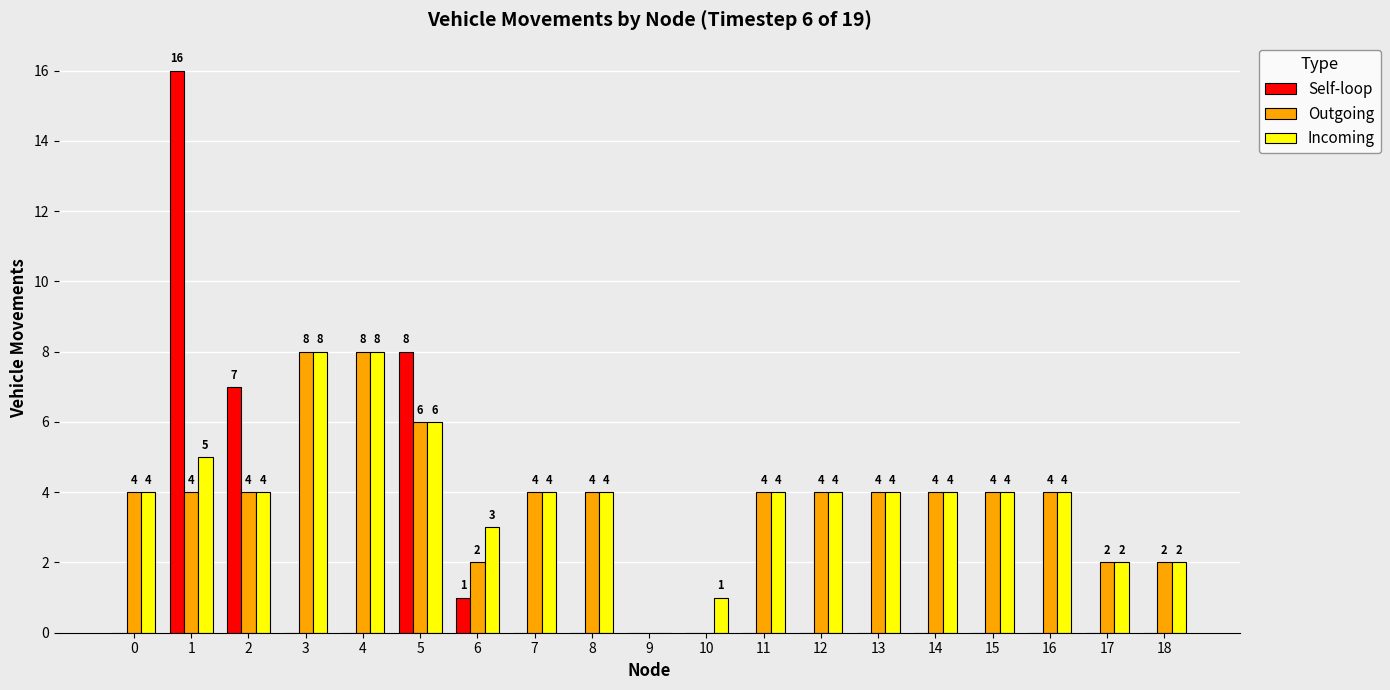

What is the sum of the Incoming values at 10 and 18?

3